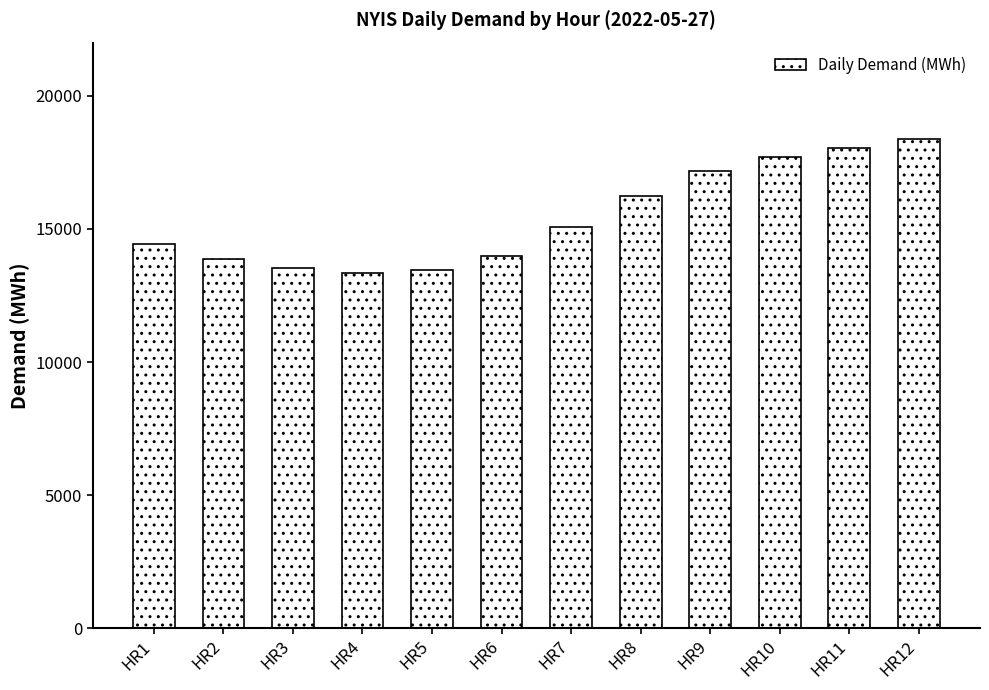

What is the average value?

15433